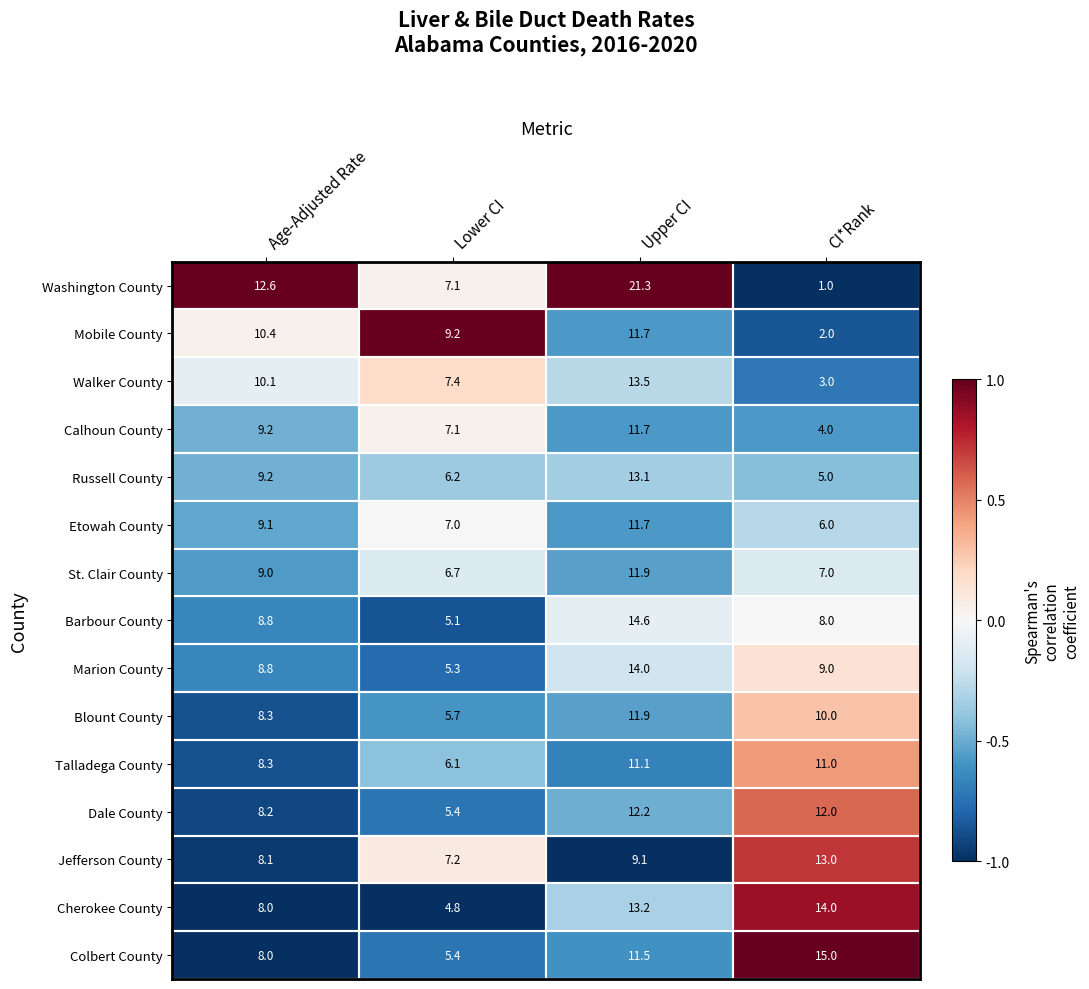

Is it true that Walker County equals 7.4 at Lower CI?

True